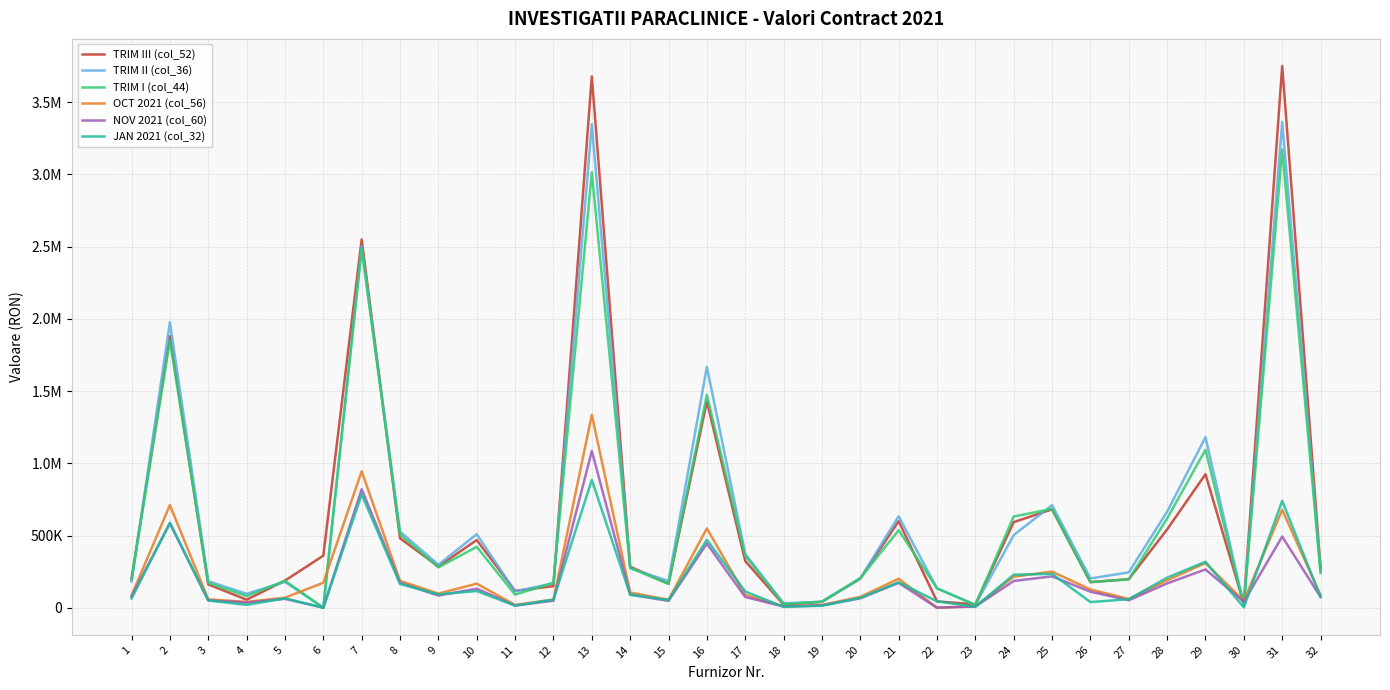

Is this an area chart (filled region under the line)?

No